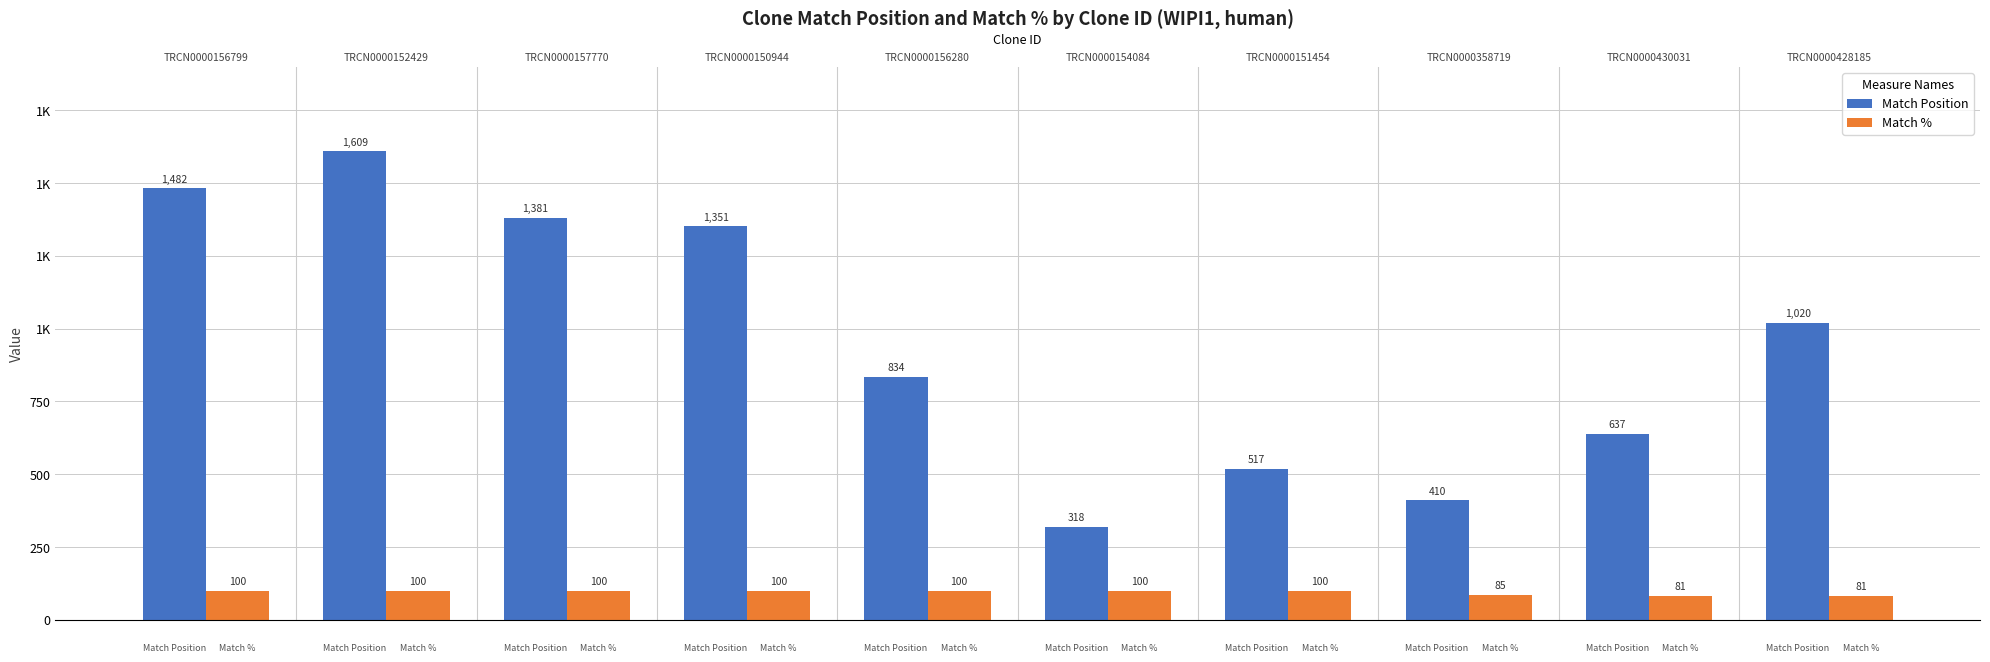

Where is Match Position nearest to the value 963?

TRCN0000428185